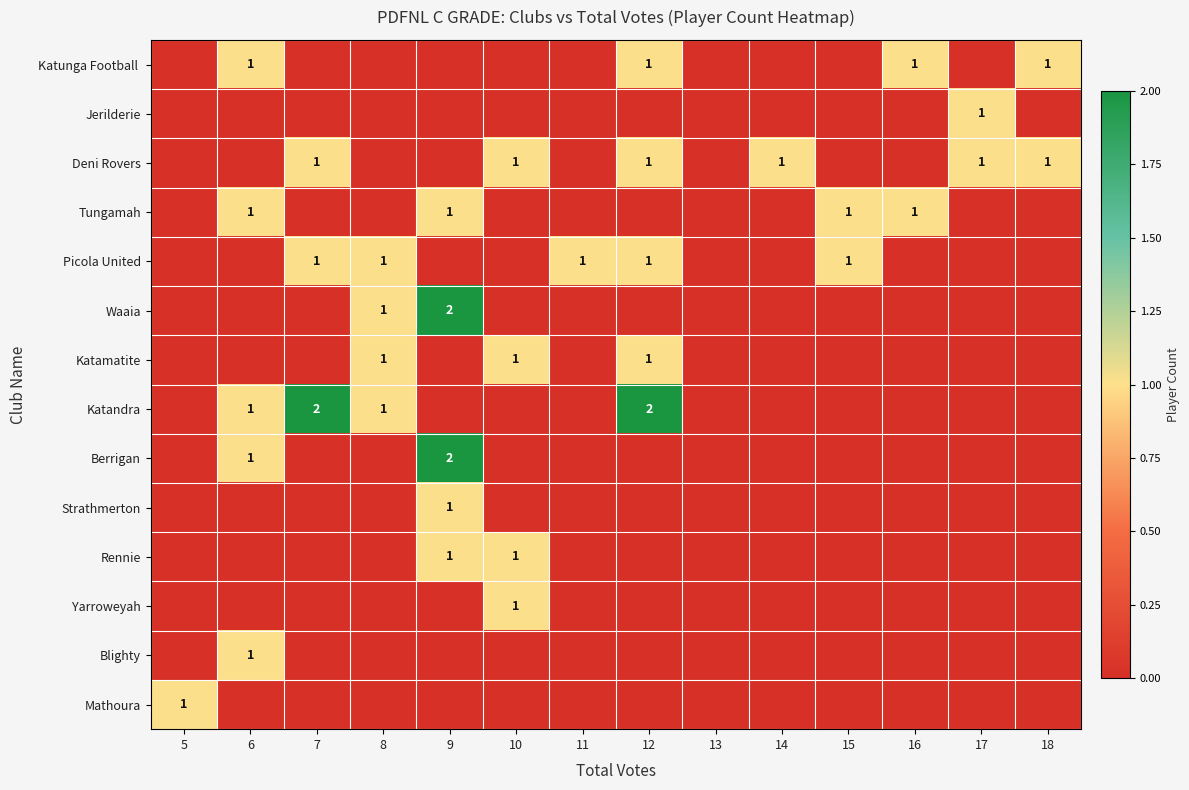

Is it true that Waaia equals 2 at 8?

False